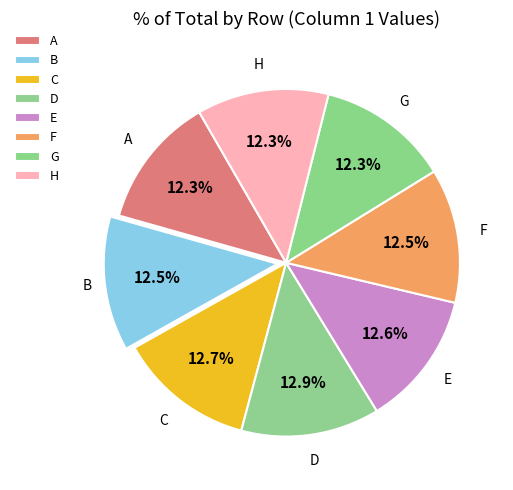

Combined, what portion of the pie is F and B?

25.0%